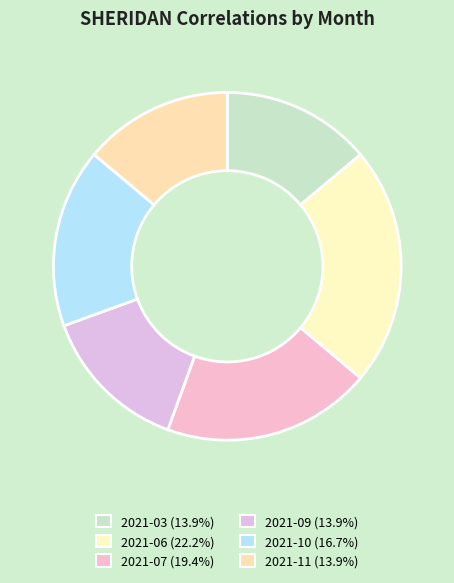

Is it true that 2021-03 is 14% of the pie?

True